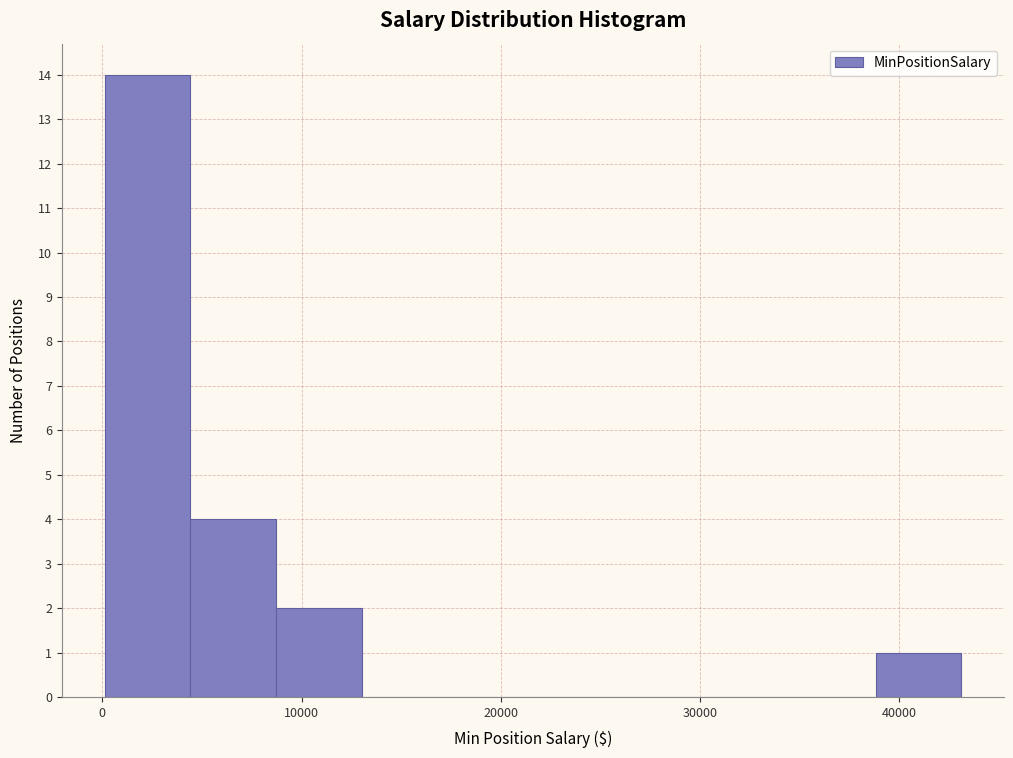

Reading left to right, list every bar in this chart as the range it spans on the x-axis followed by its height. Neither the bar edges nor the heights are printed on the chart, so give them approximately, as read against the axes.

0 to 4000: 14
4000 to 9000: 4
9000 to 13000: 2
13000 to 17000: 0
17000 to 22000: 0
22000 to 26000: 0
26000 to 30000: 0
30000 to 35000: 0
35000 to 39000: 0
39000 to 43000: 1